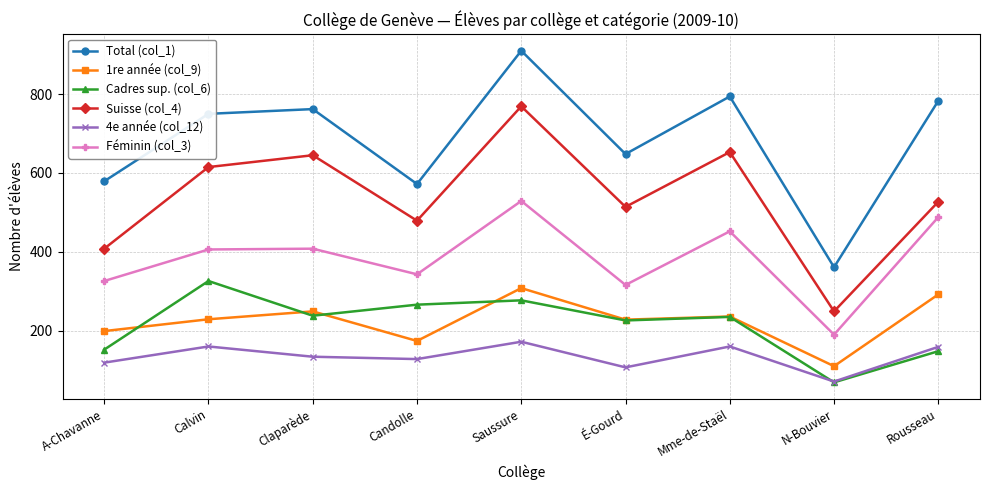

What is the label of the 6th point from the right?

Candolle